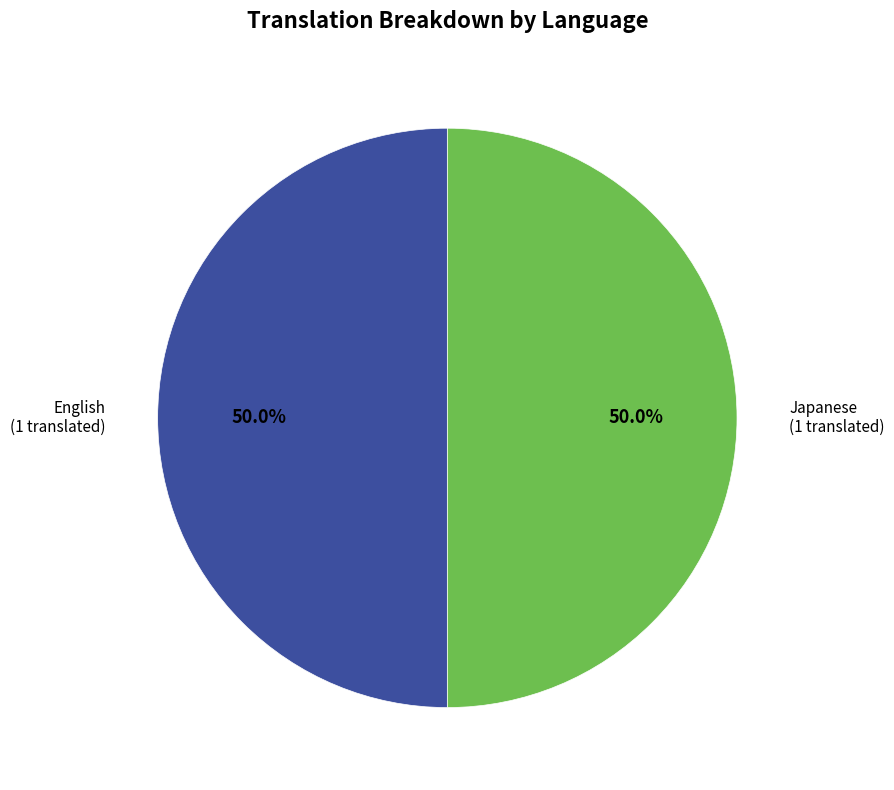

Is there any slice that represents more than half of the pie?

No